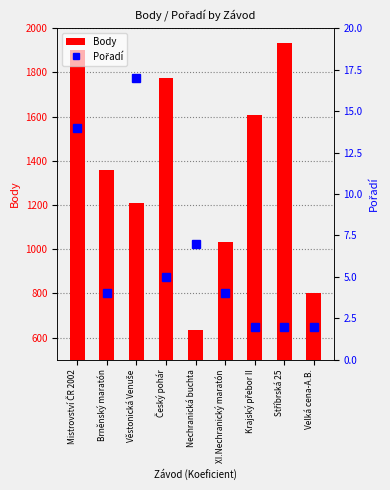

The Pořadí series shows 10 at Nechranická buchta. True or false?

False